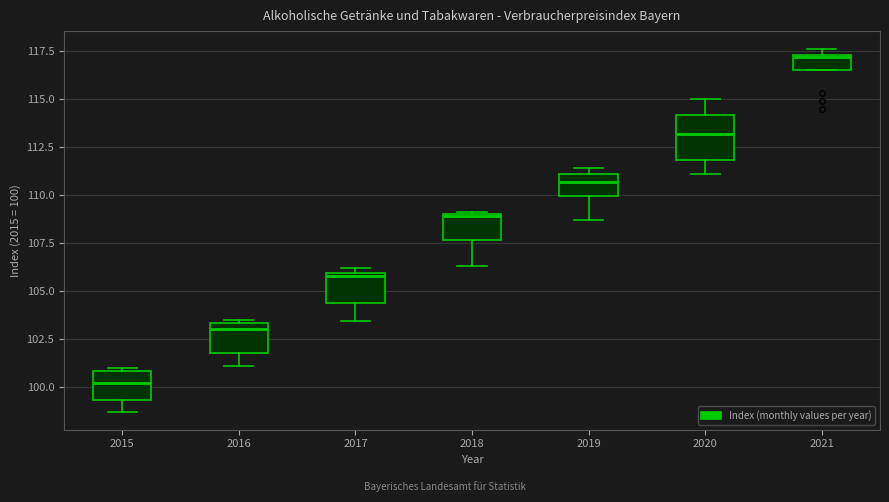

Reading left to right, transcribe this box plot: for each box, give where its median line is, the range the box spans, and where its two whiskers end, as read against the y-axis. The values are not printed on the chart, so give them approximately, as read against the axis.

2015: median 100.0, box 99.5 to 101.0, whiskers 98.5 to 101.0 (just above the box's upper edge)
2016: median 103.0, box 102.0 to 103.5, whiskers 101.0 to 103.5 (just above the box's upper edge)
2017: median 106.0 (just below the box's upper edge), box 104.5 to 106.0, whiskers 103.5 to 106.0 (just above the box's upper edge)
2018: median 109.0, box 107.5 to 109.0, whiskers 106.5 to 109.0
2019: median 110.5, box 110.0 to 111.0, whiskers 108.5 to 111.5
2020: median 113.0, box 112.0 to 114.0, whiskers 111.0 to 115.0
2021: median 117.0, box 116.5 to 117.5, whiskers 116.5 to 117.5 (just above the box's upper edge)